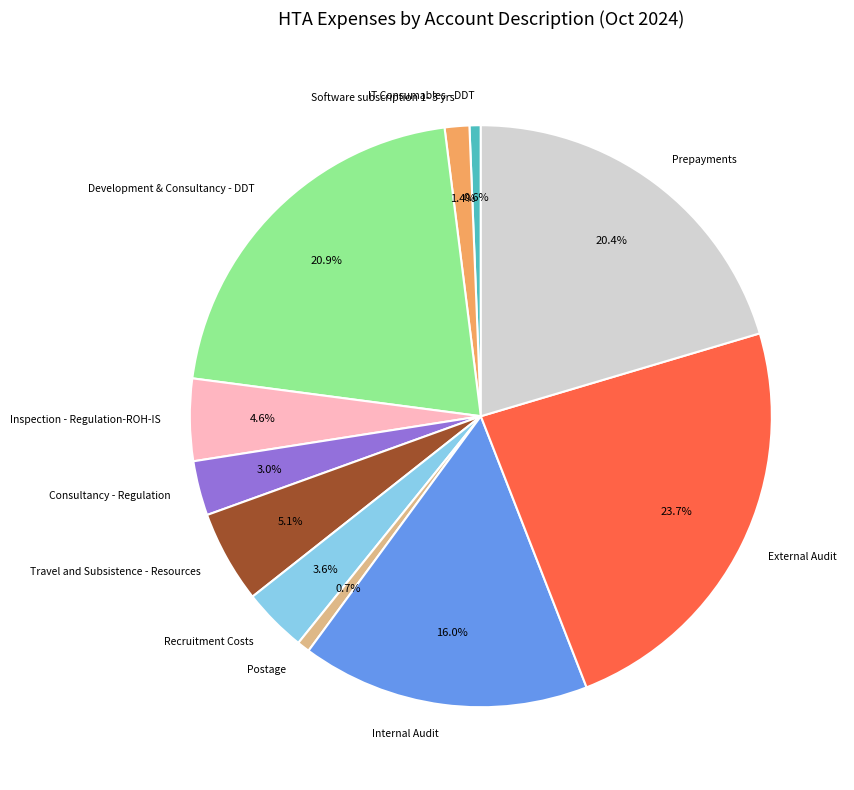

Does Recruitment Costs represent more than half of the total?

No